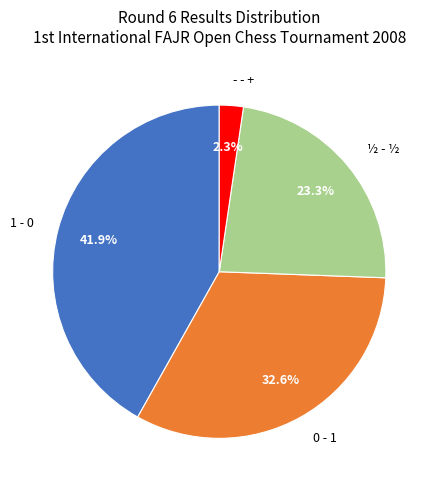

Combined, do ½ - ½ and 1 - 0 account for over 50%?

Yes